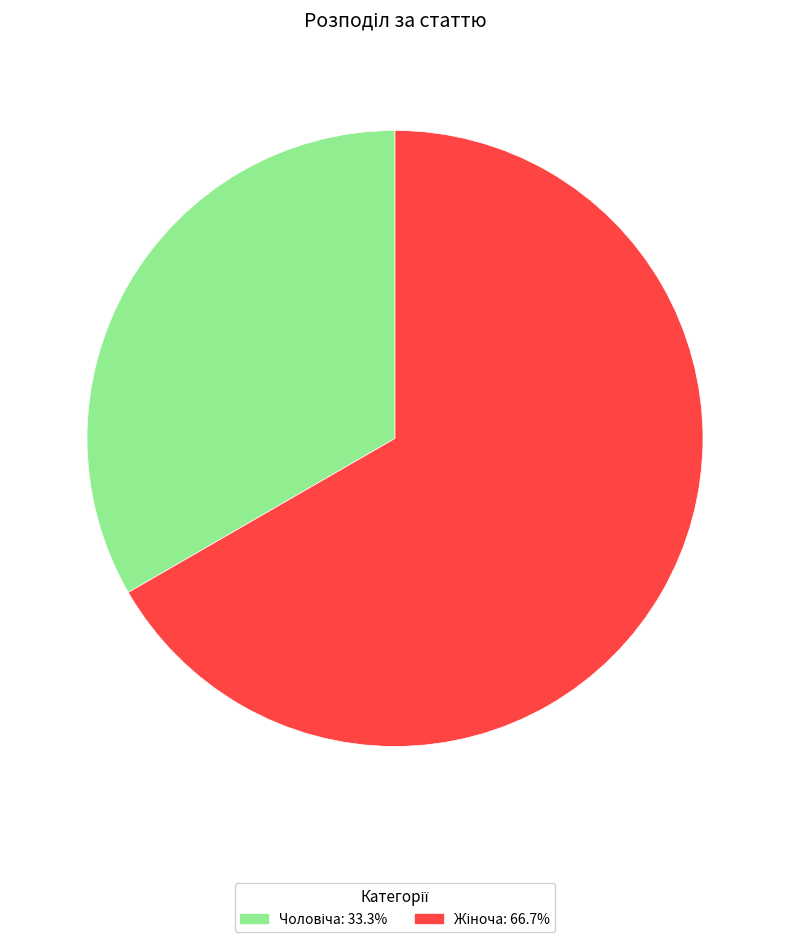

Is there any slice that represents more than half of the pie?

Yes